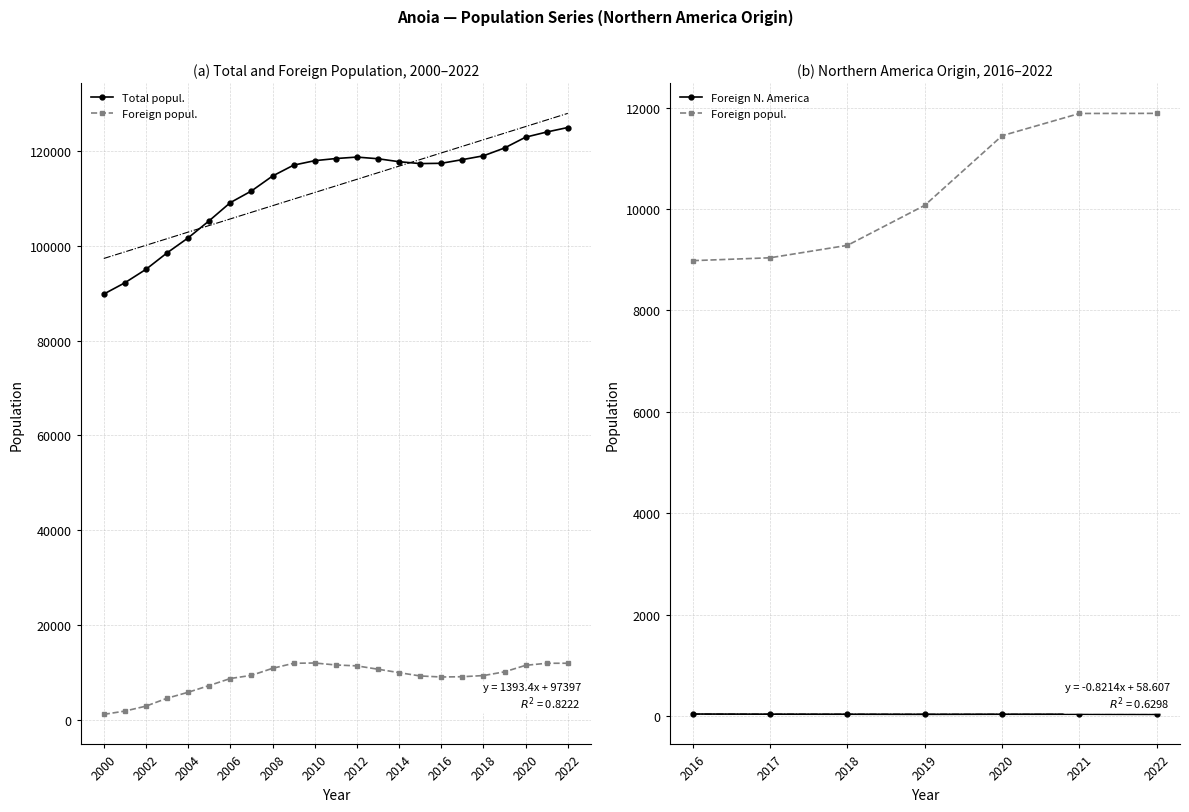

True or false: Total popul. and Foreign popul. cross at least once.

False